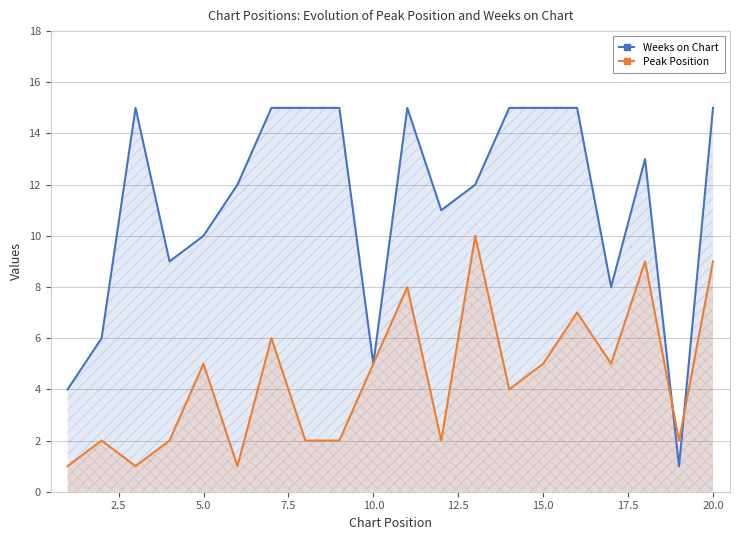

List the series in order of their overall mean, highest first.

Weeks on Chart, Peak Position